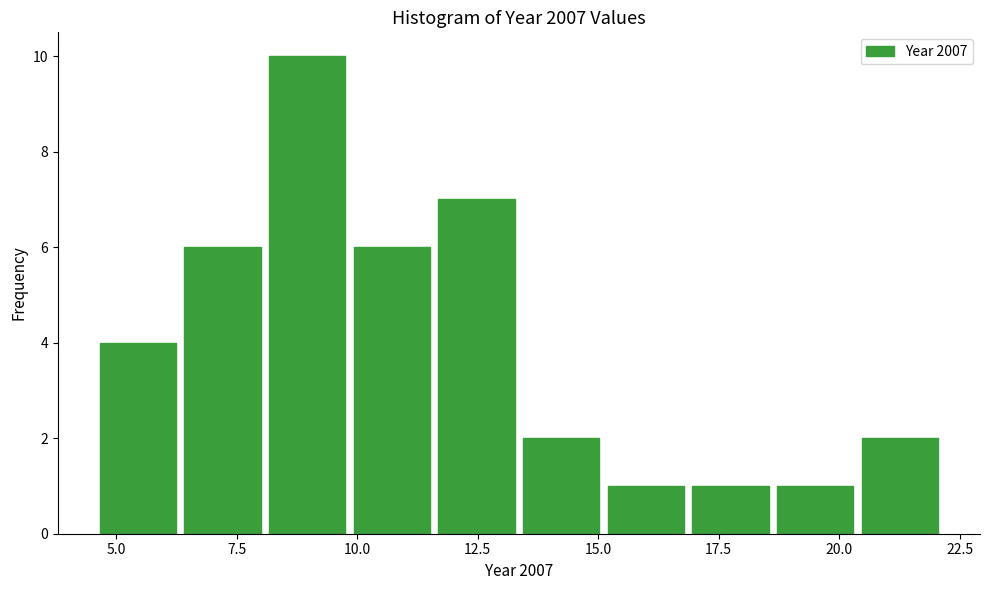

Around what value on the x-axis is the tallest bar? Give the approximate position of its centre, as read against the axis.

9.0